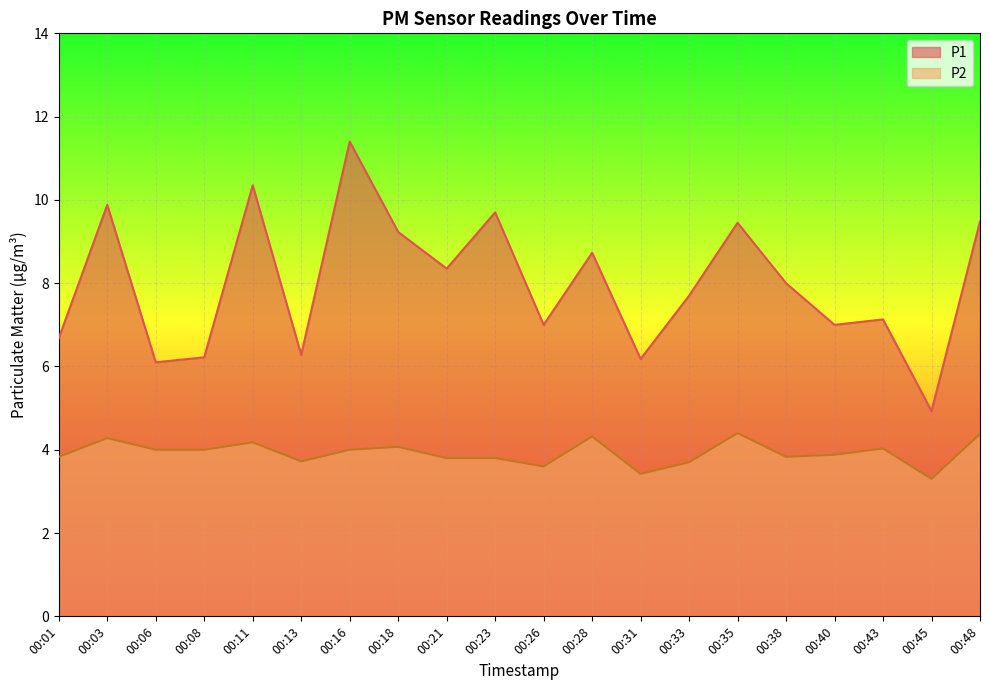

What is the sum of all P2 values?

78.5